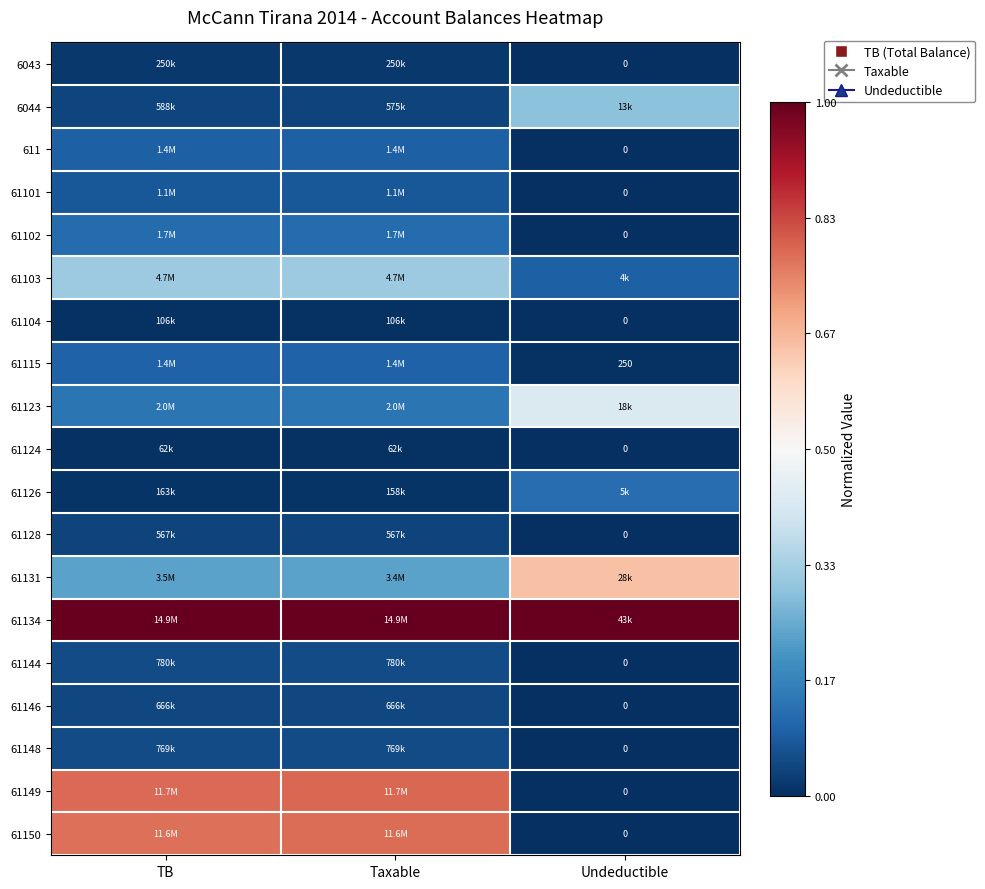

Is the value of 61150 at TB greater than the value of 61101 at TB?

Yes